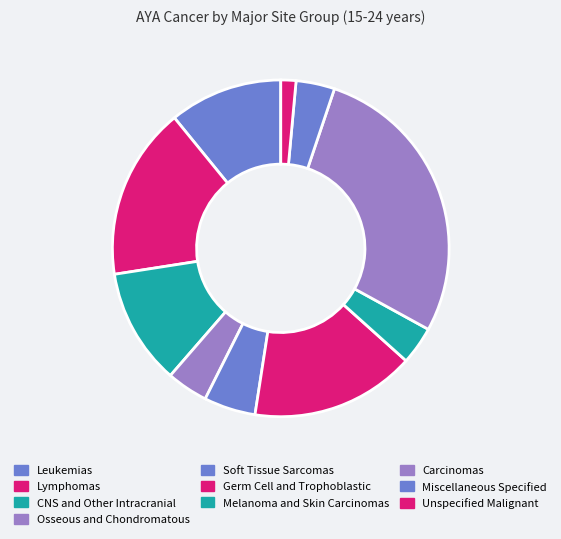

What is the change in value from Lymphomas to Melanoma and Skin Carcinomas?

-801